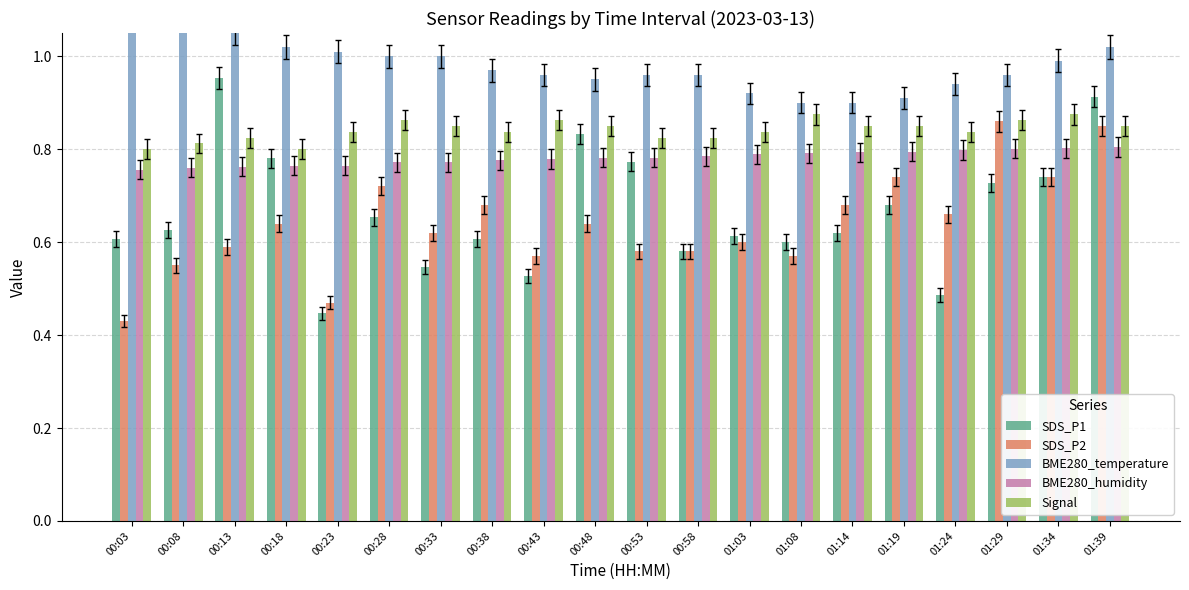

At which category does the chart reach its minimum across all series?

00:03